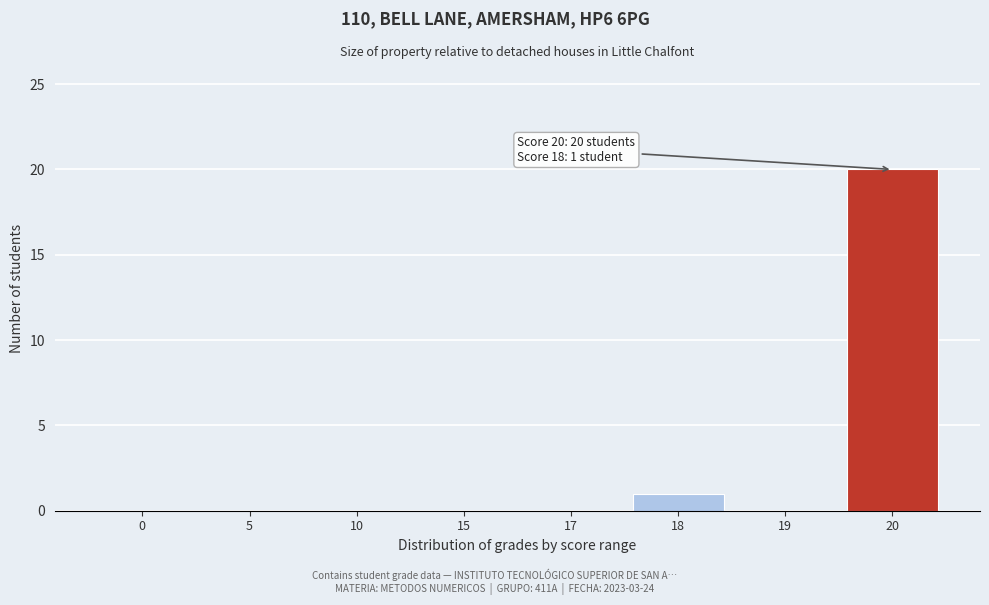

Reading right to left, what are all the values shown in this chart?

20=20	19=0	18=1	17=0	15=0	10=0	5=0	0=0